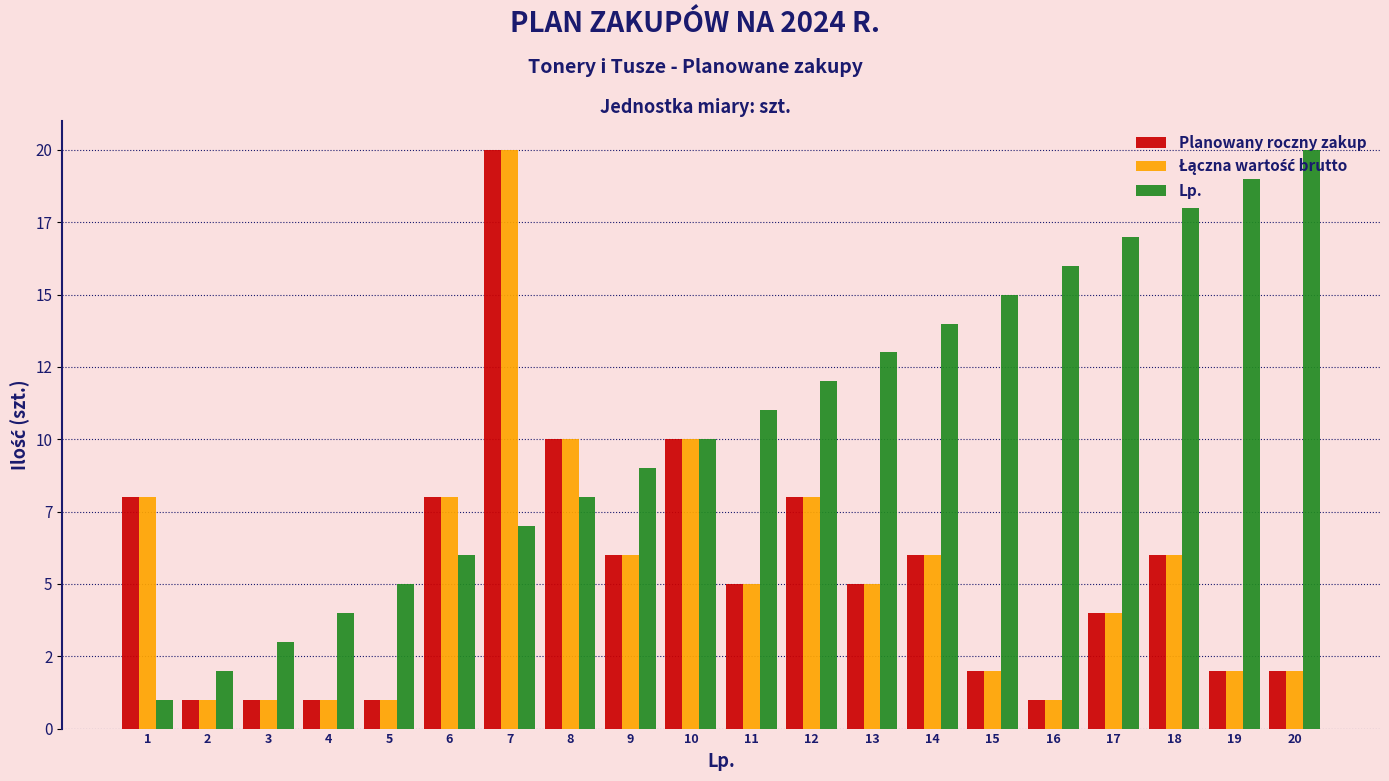

Between 11 and 20, which series saw the biggest shift?

Lp.